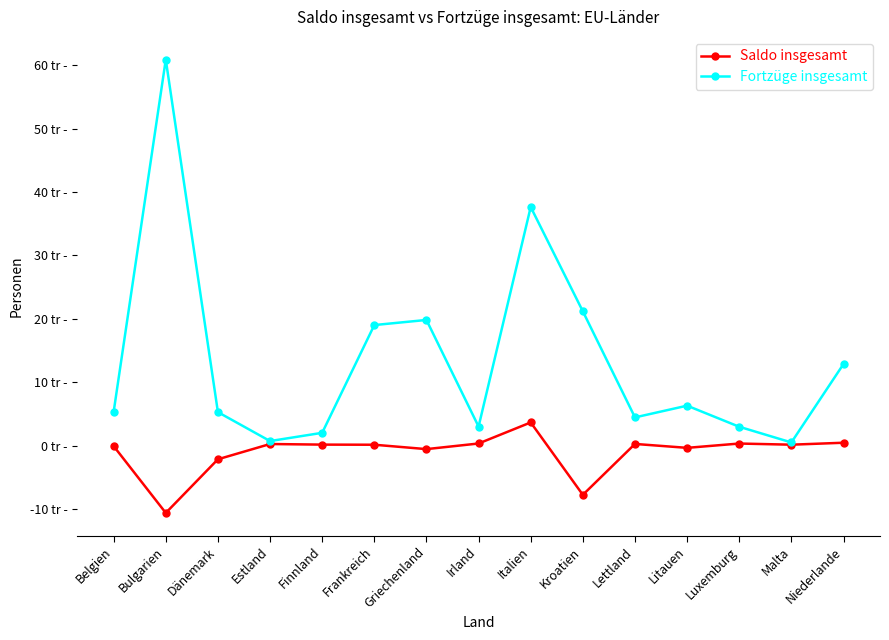

Which series has the largest total across all categories?

Fortzüge insgesamt